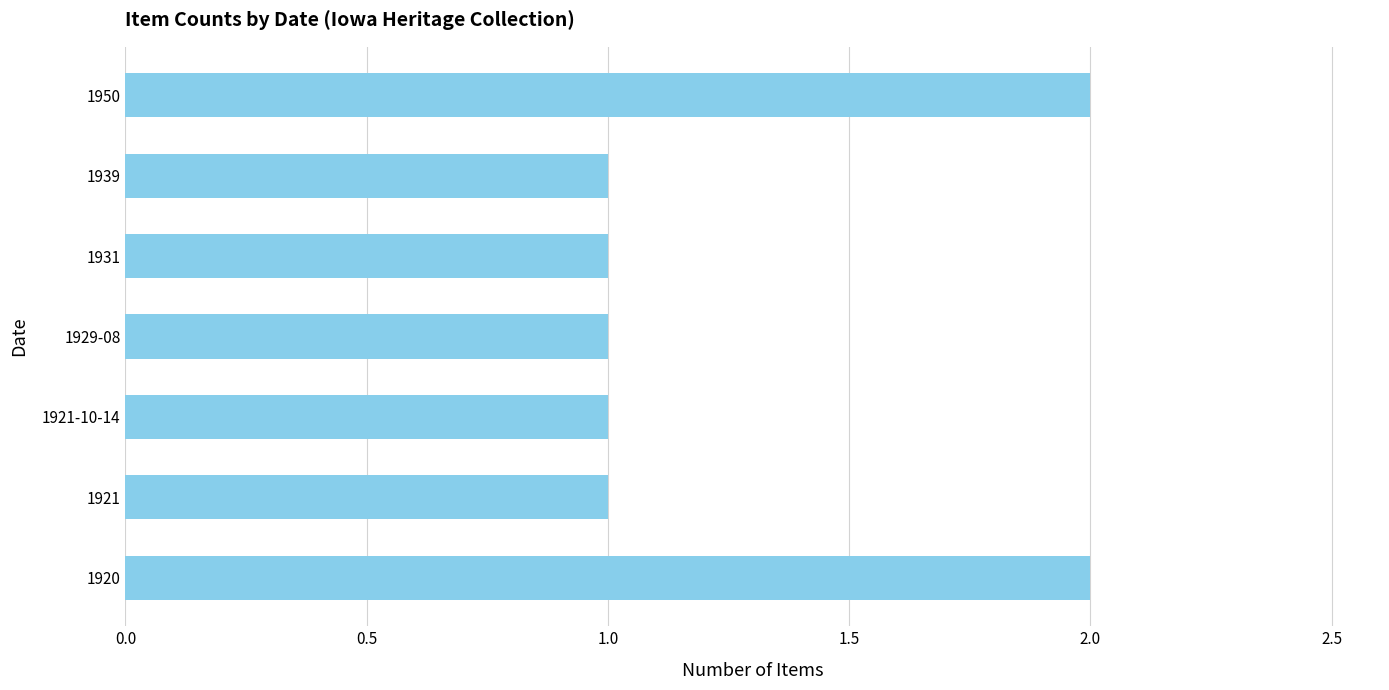

How many bars are there in total?

7